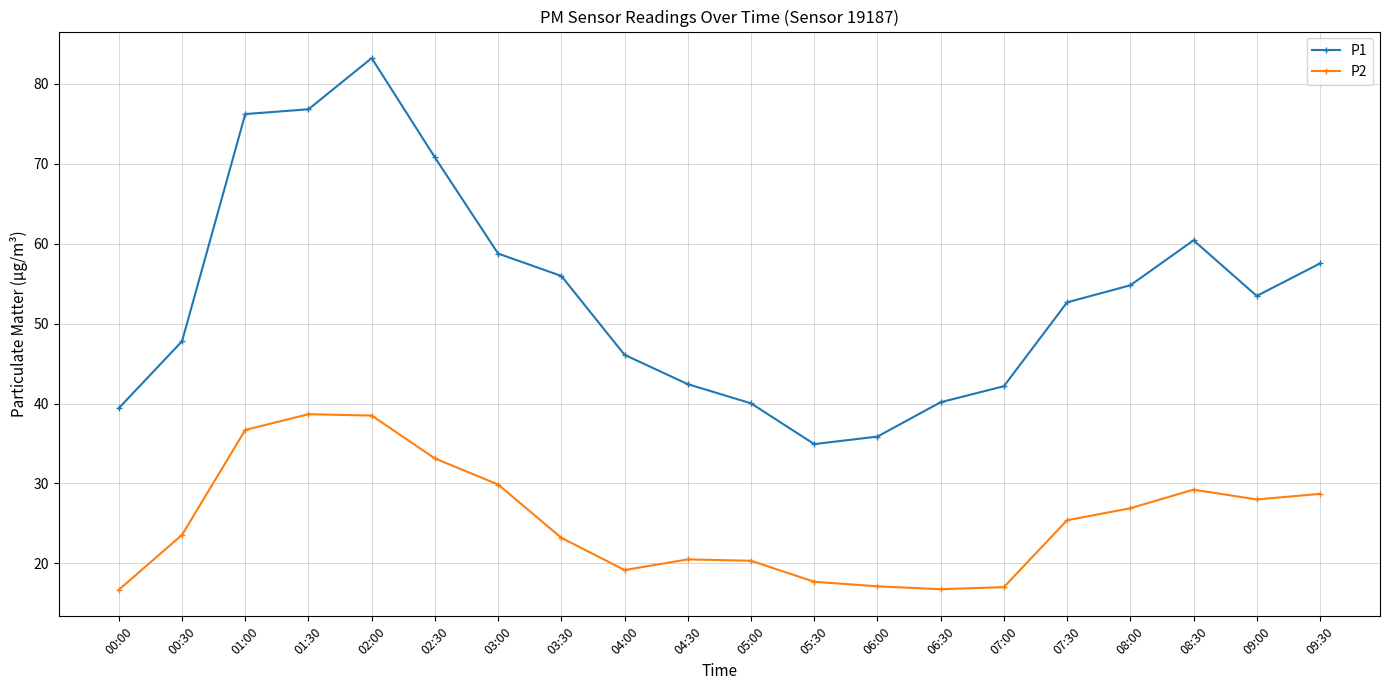

Between 06:30 and 07:30, which series saw the biggest shift?

P1